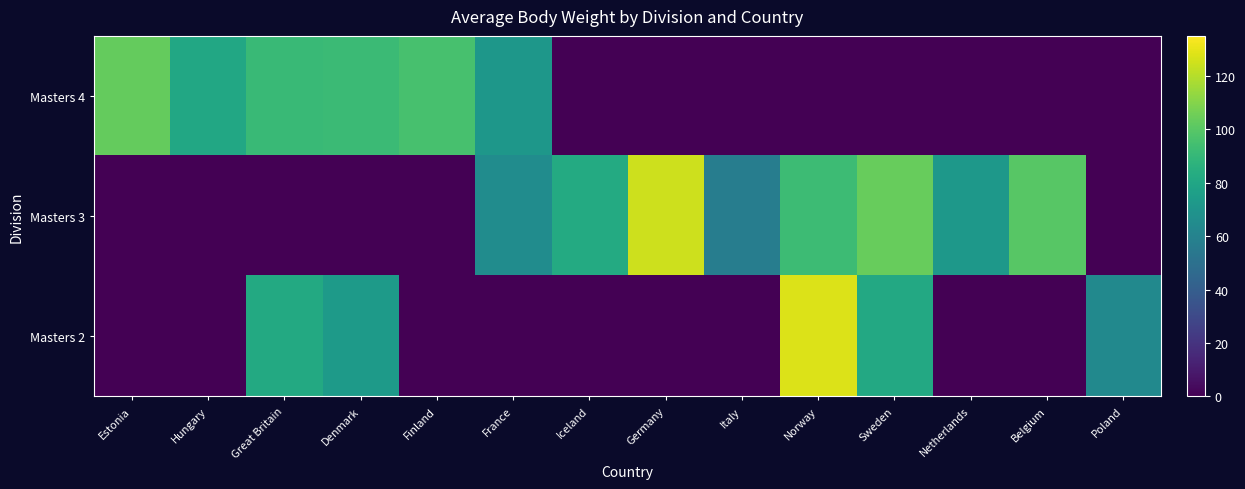

Between Hungary and Germany, which series saw the biggest shift?

Masters 3